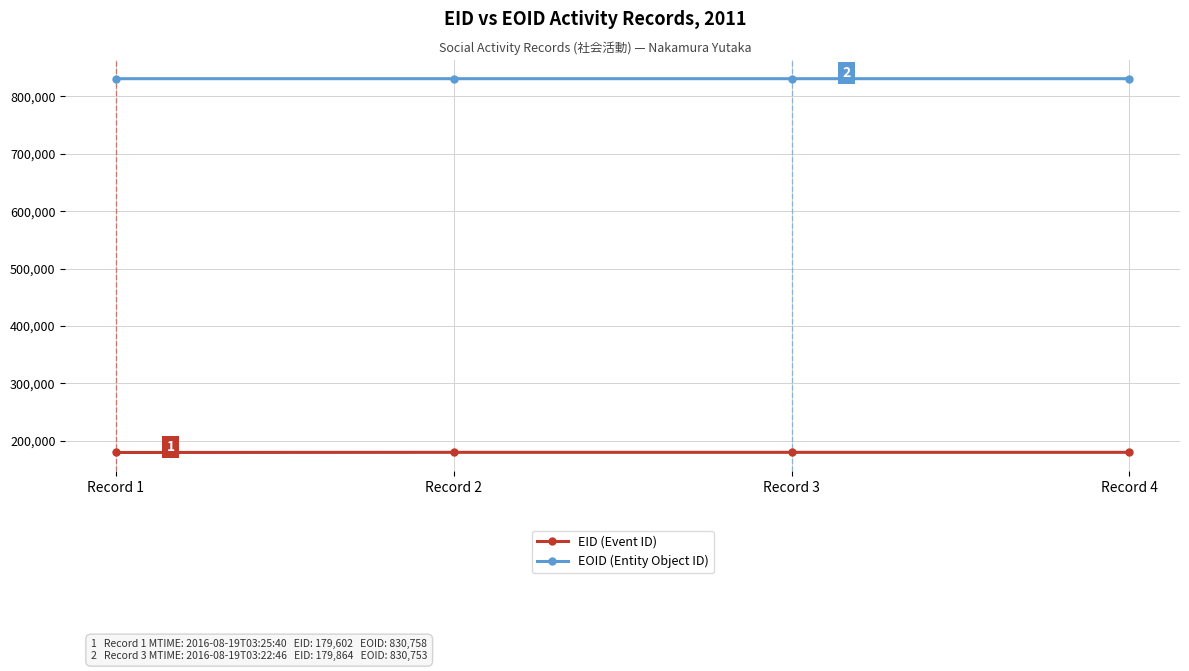

What is the maximum value for EID (Event ID)?

179865